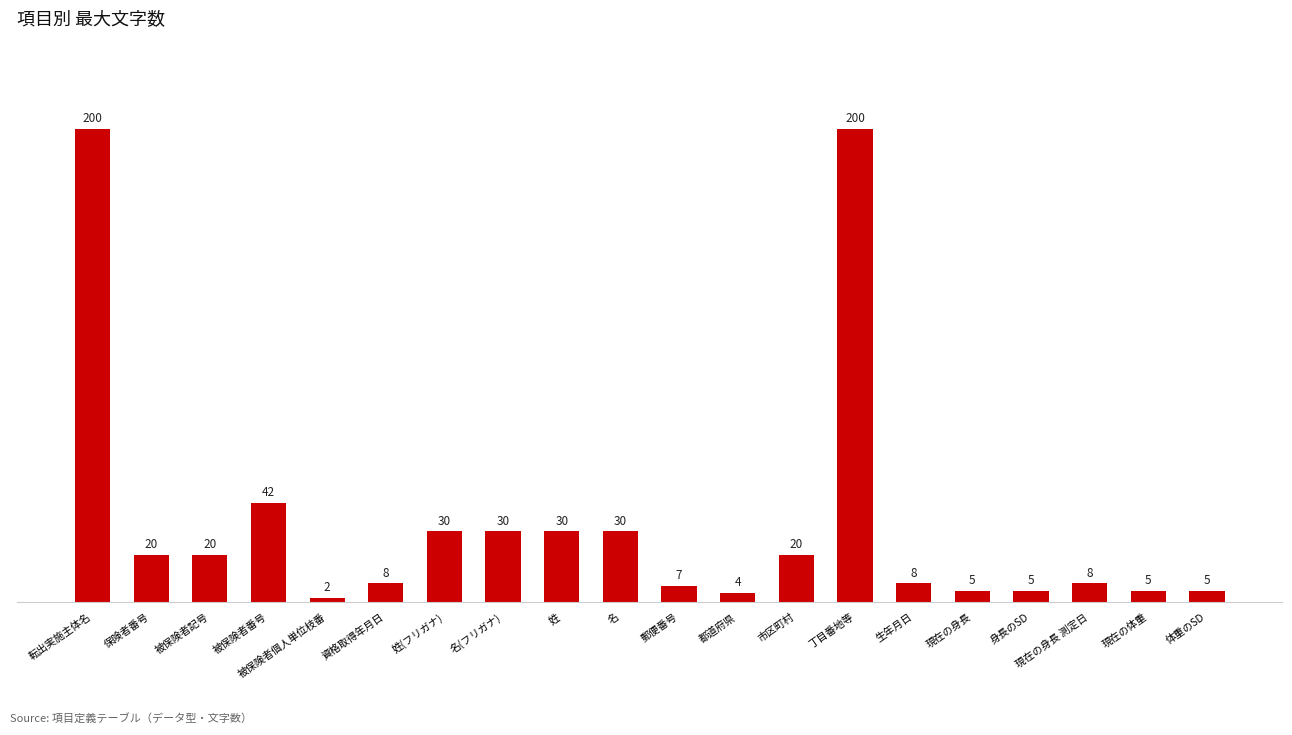

What is the difference between the maximum and second lowest values?

196